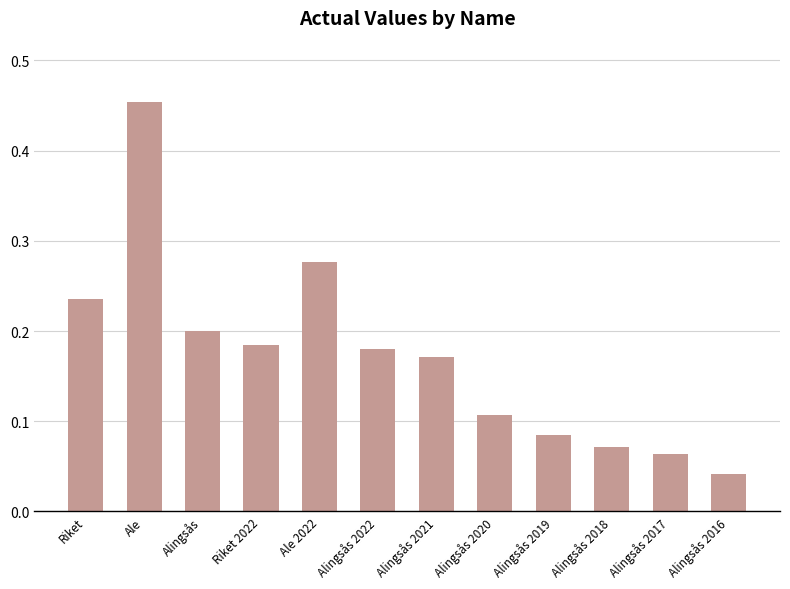

The chart shows a value of 0.2 at Alingsås. True or false?

True